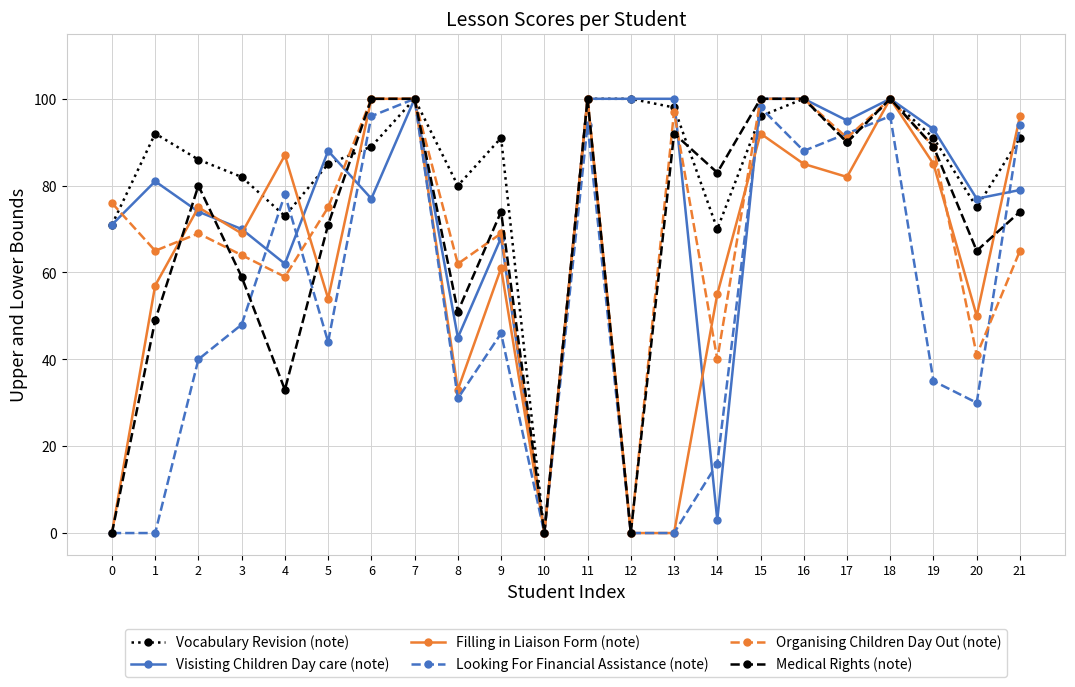

Does the chart have visible grid lines?

Yes